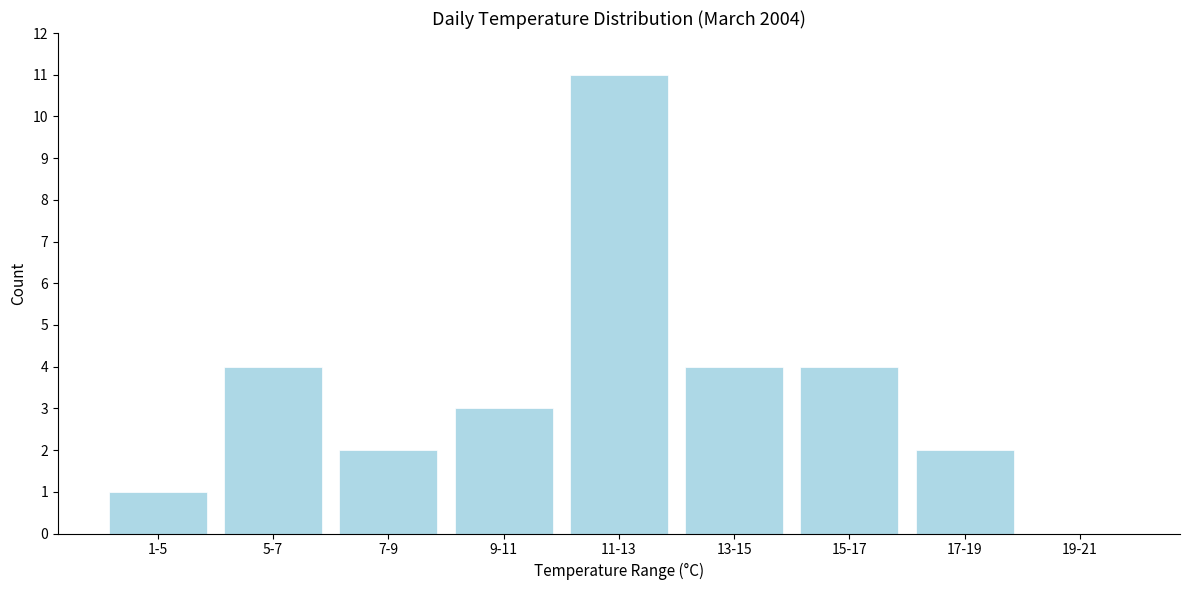

Reading left to right, what are all the values shown in this chart?

1-5=1	5-7=4	7-9=2	9-11=3	11-13=11	13-15=4	15-17=4	17-19=2	19-21=0